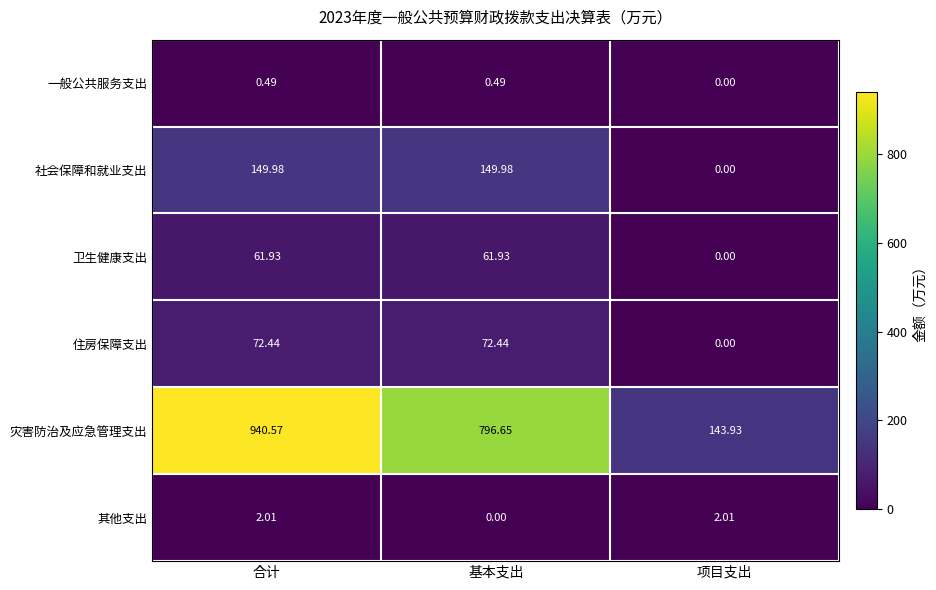

Between 合计 and 项目支出, which series saw the biggest shift?

灾害防治及应急管理支出